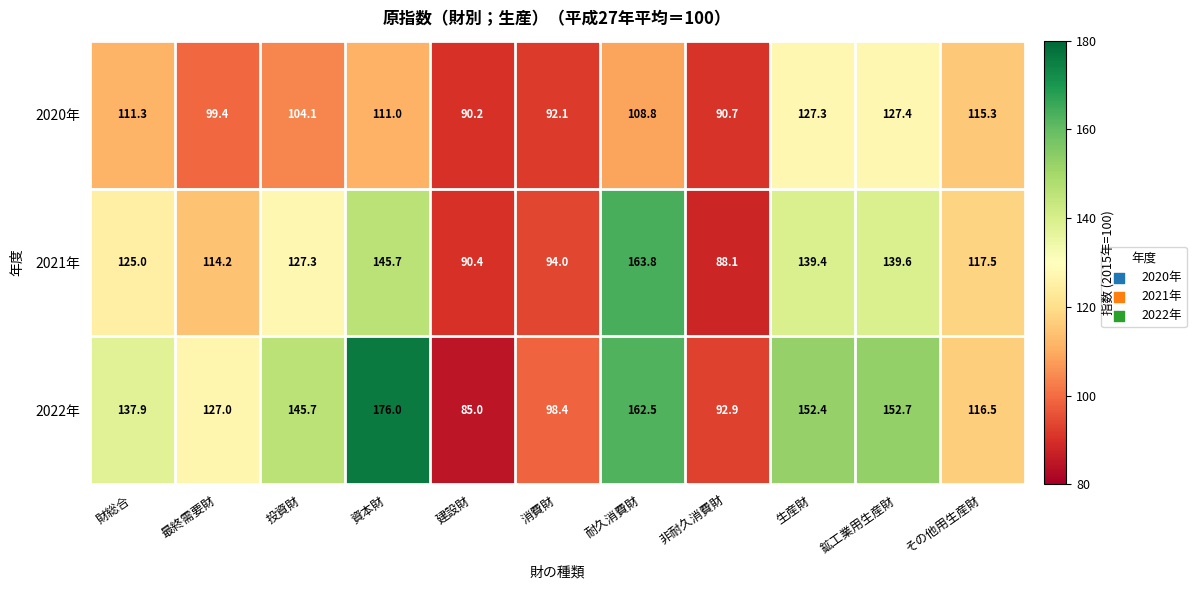

Is it true that 2022年 equals 176.0 at 資本財?

True